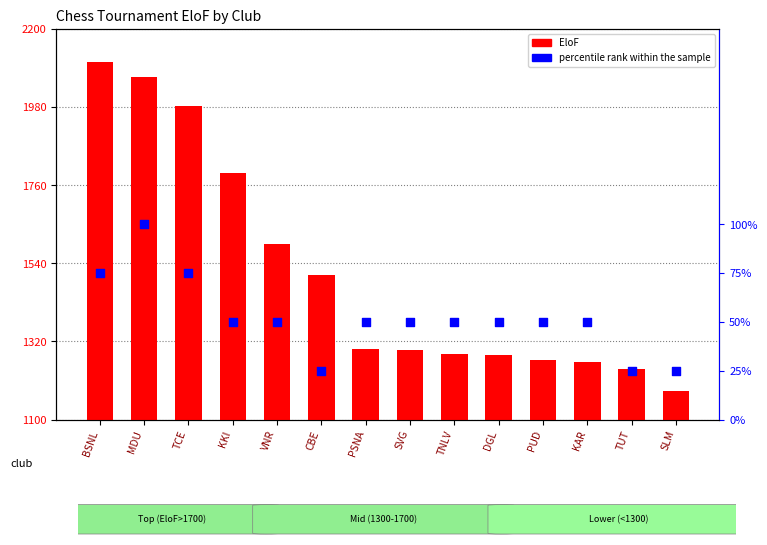

At how many categories does at least one series exceed 378?

14